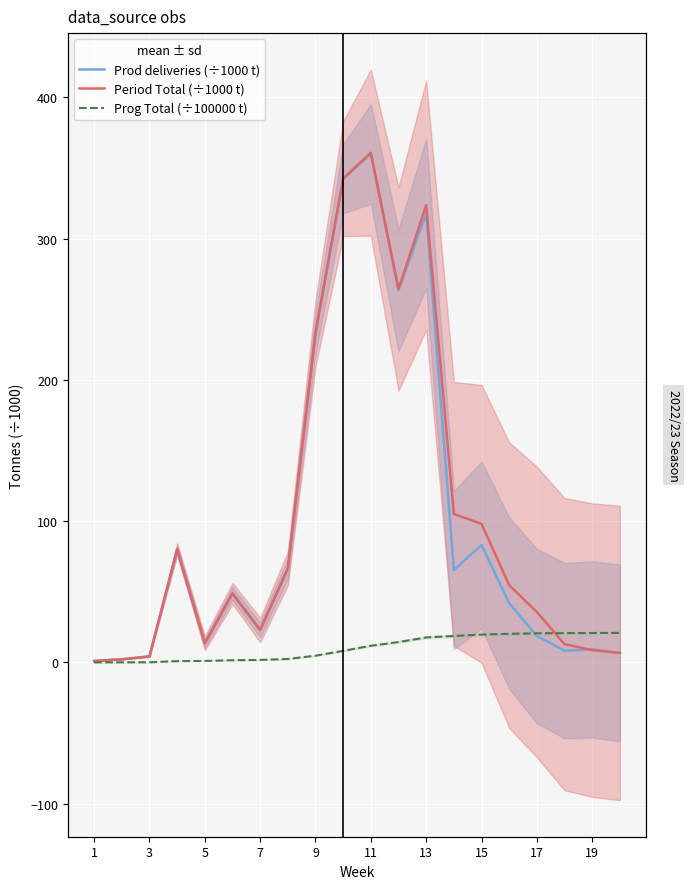

What is the average value of the Prod deliveries (÷1000 t) series?

99.5